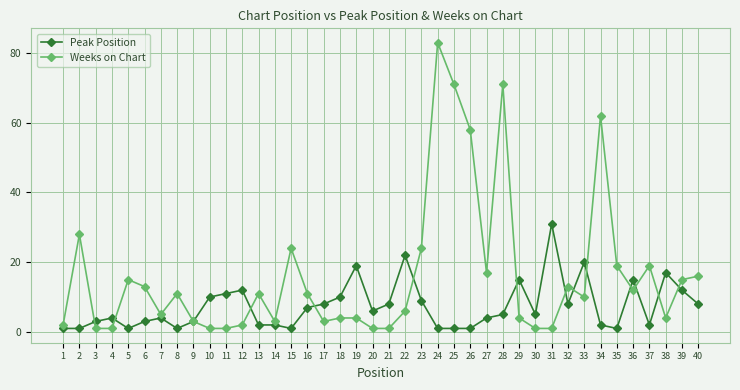

Rank the series at 19 from highest to lowest value.

Peak Position, Weeks on Chart